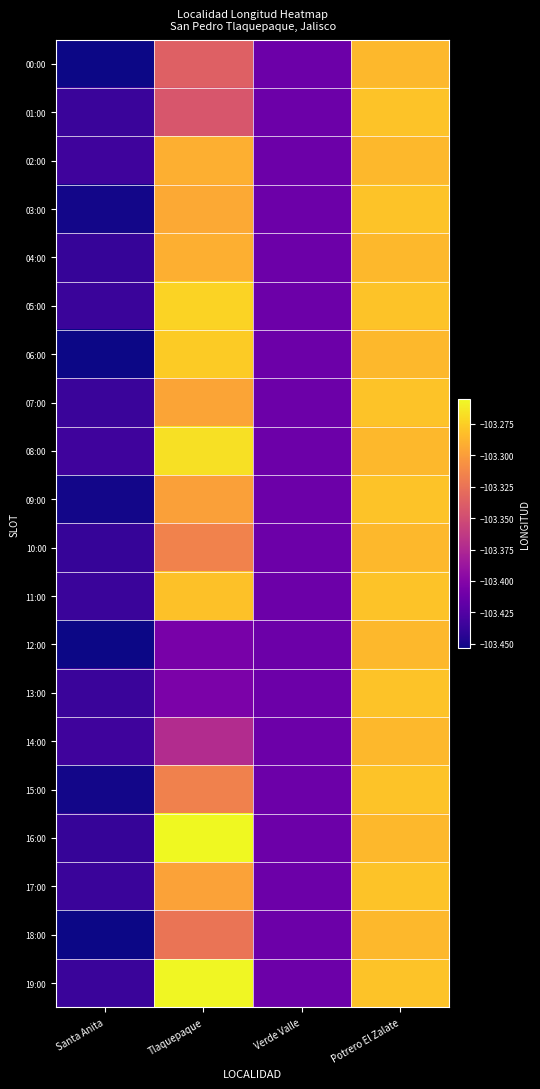

Count the number of data series in this chart.

20